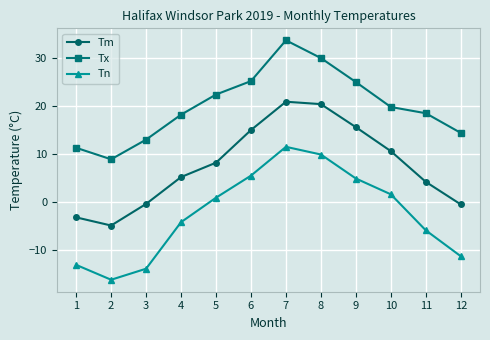

Is it true that Tm equals 5.2 at 4?

True